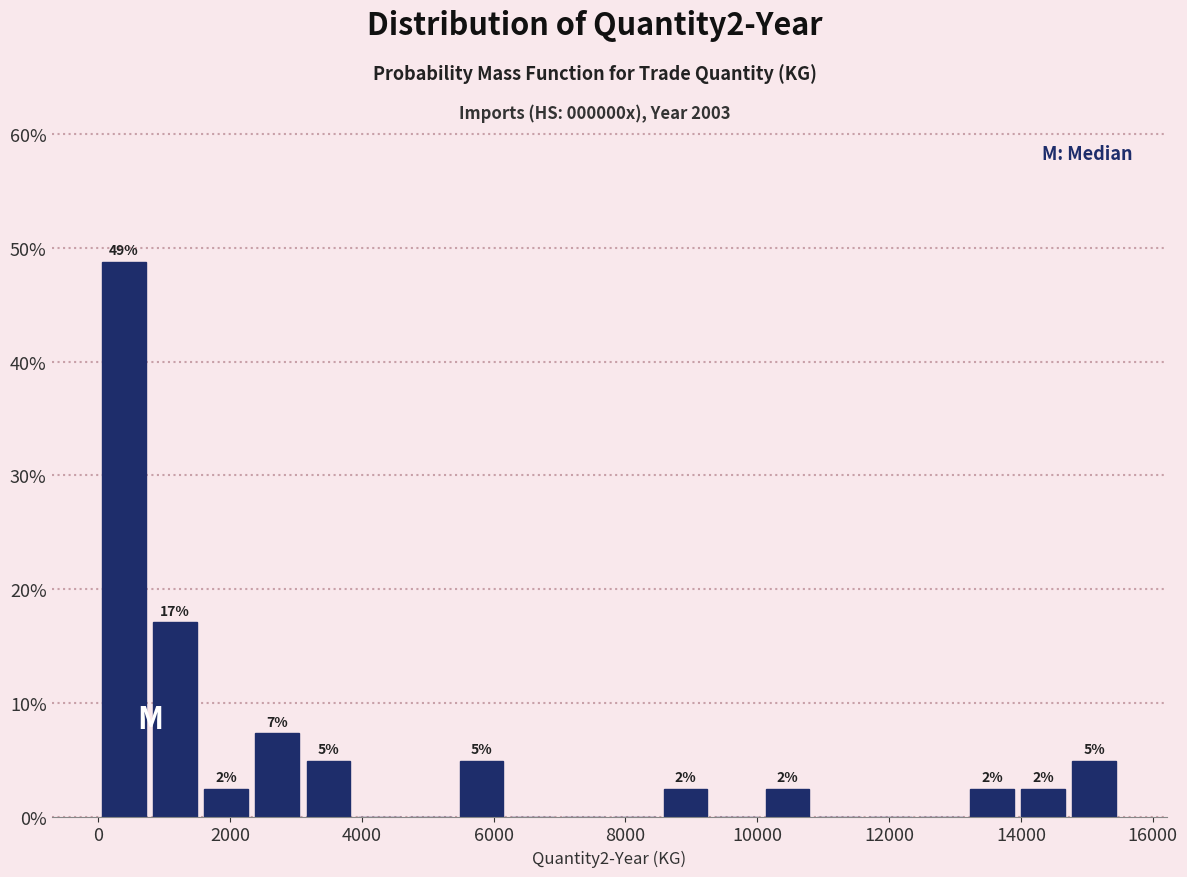

Around what value on the x-axis is the tallest bar? Give the approximate position of its centre, as read against the axis.

400